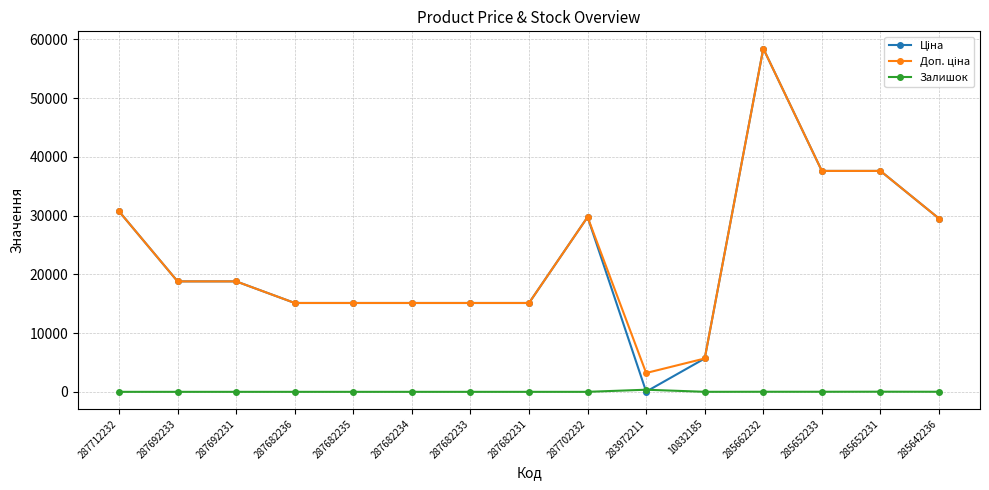

What position from the right is 287682235?

11